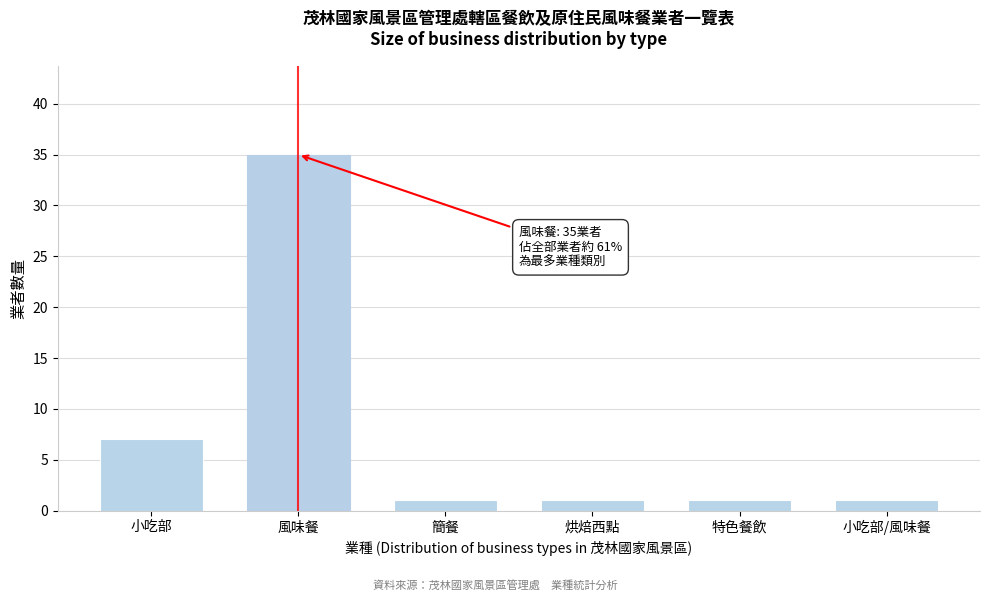

Reading left to right, extract all data points from this chart.

小吃部=7	風味餐=35	簡餐=1	烘焙西點=1	特色餐飲=1	小吃部/風味餐=1